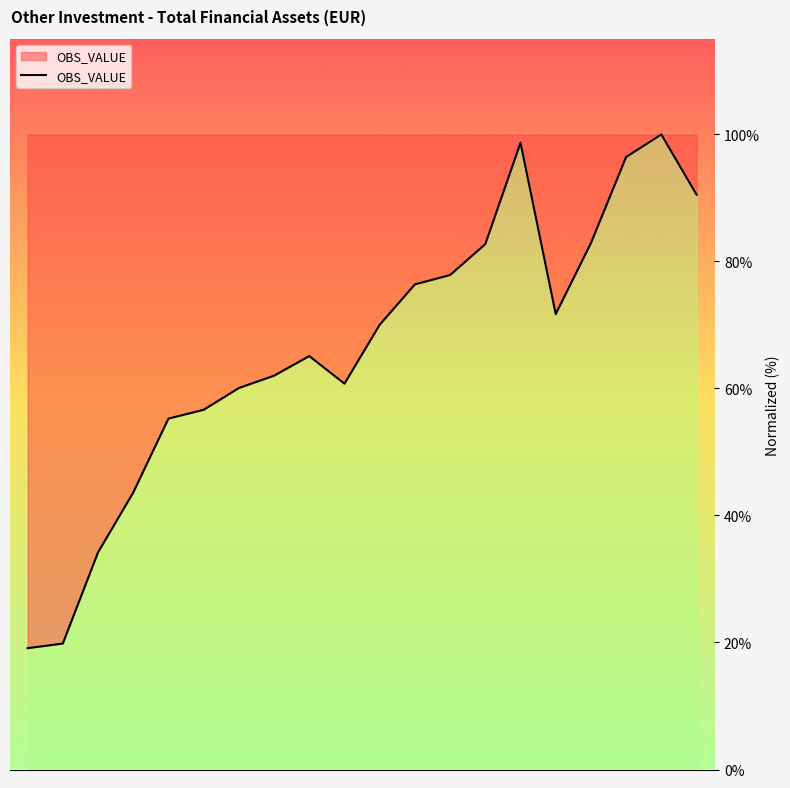

What is the maximum value shown in the chart?

100.0